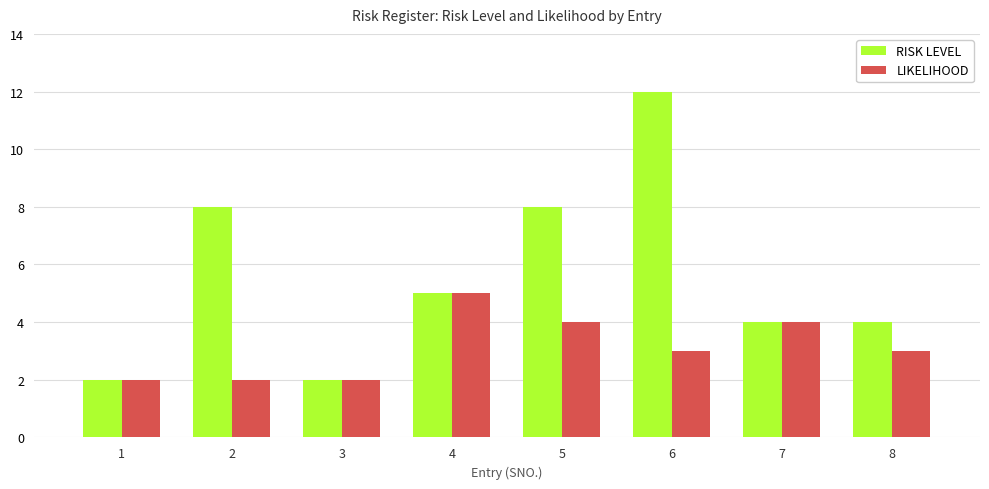

Reading left to right, extract all data points from this chart.

RISK LEVEL: 2	8	2	5	8	12	4	4
LIKELIHOOD: 2	2	2	5	4	3	4	3